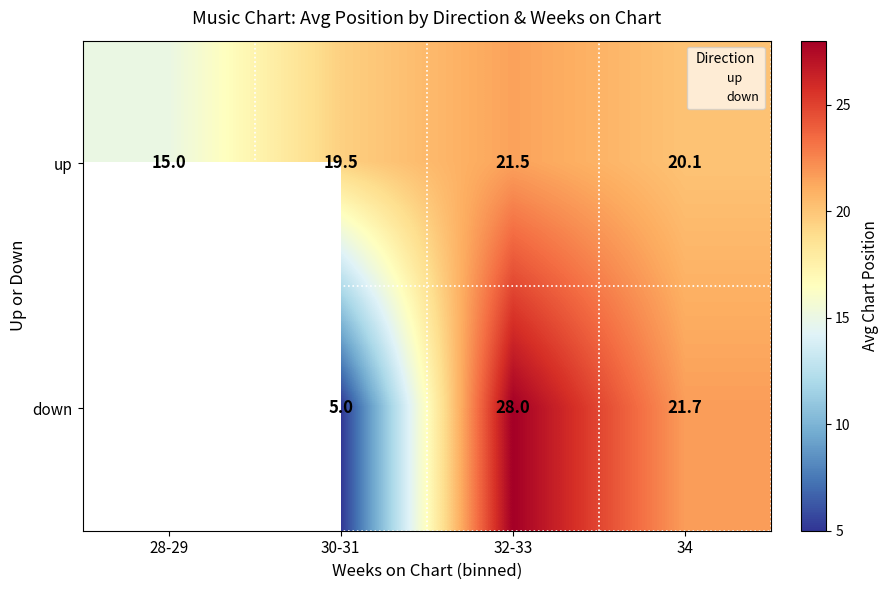

The value of up at 32-33 is 21.5. True or false?

True